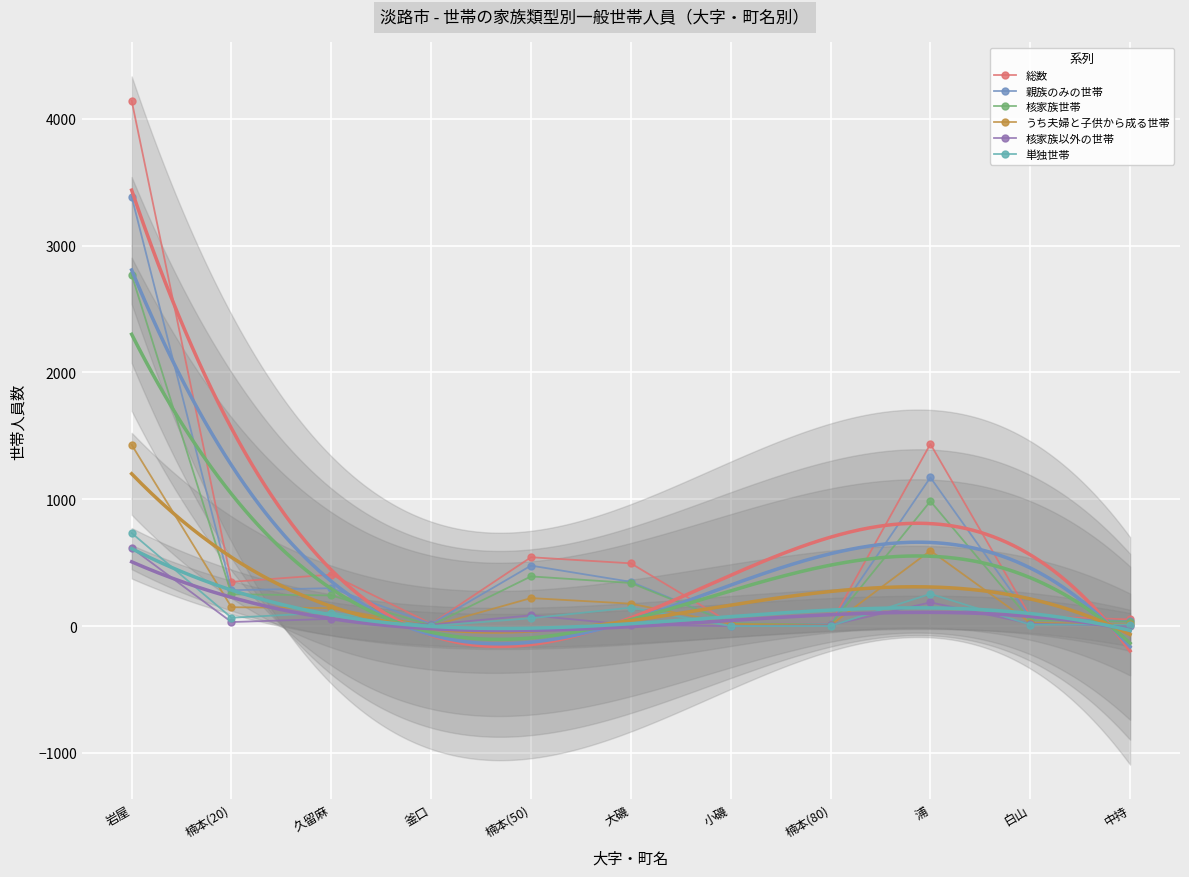

At how many categories does at least one series exceed 1078?

2